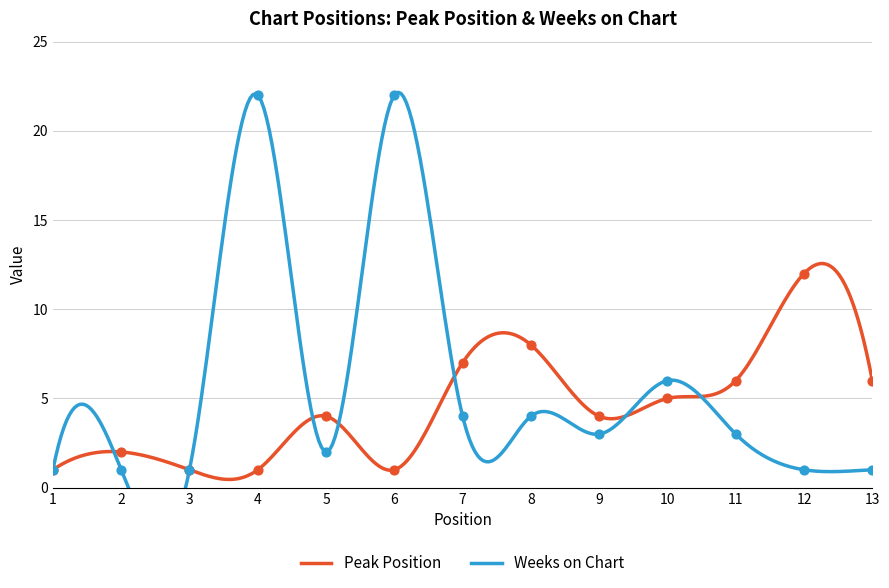

Which series contains the highest Y value?

Weeks on Chart